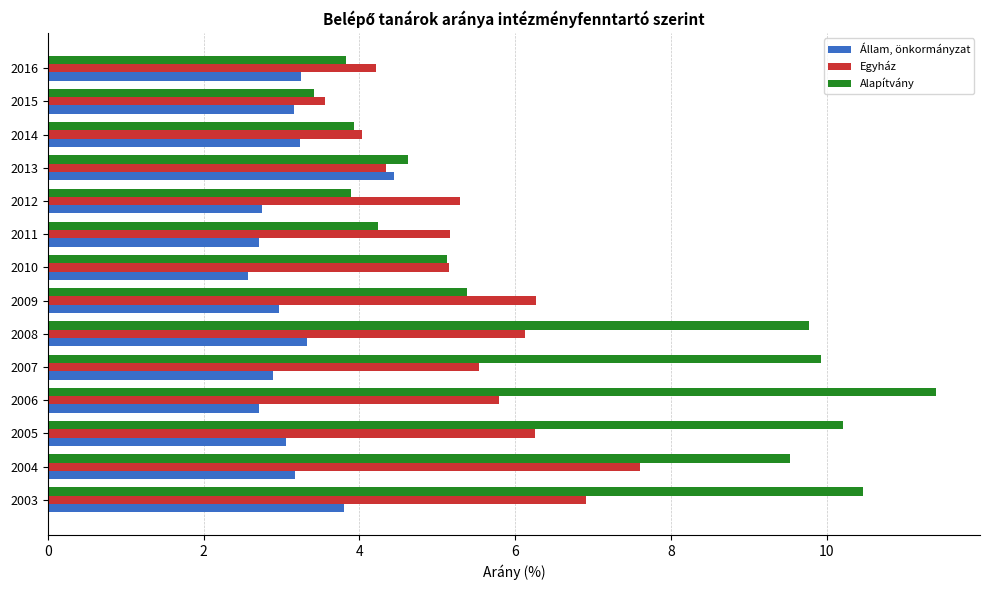

How many values in the Alapítvány series exceed 5?

8